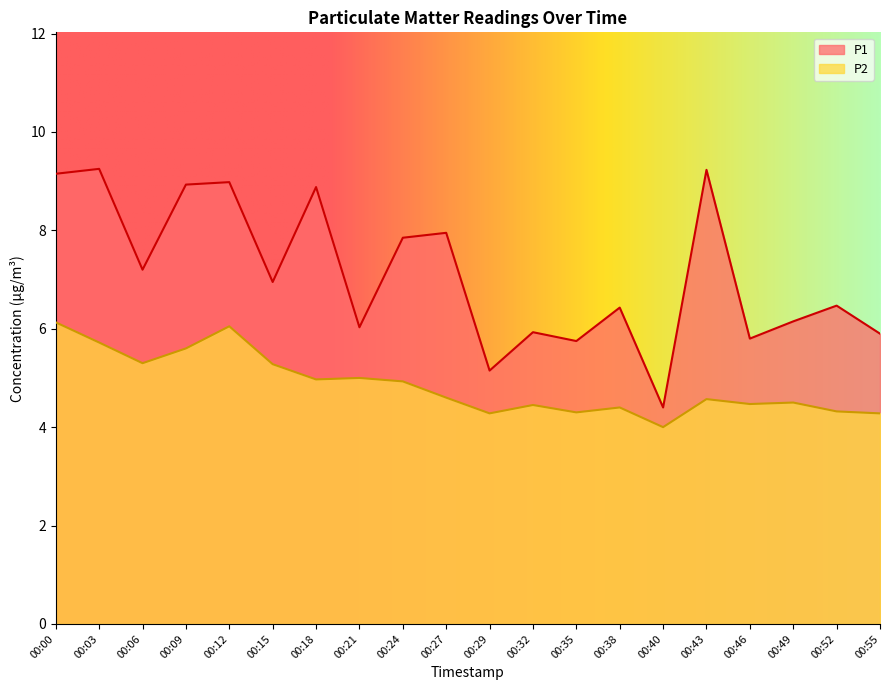

At which category is the sum across all series the highest?

00:00